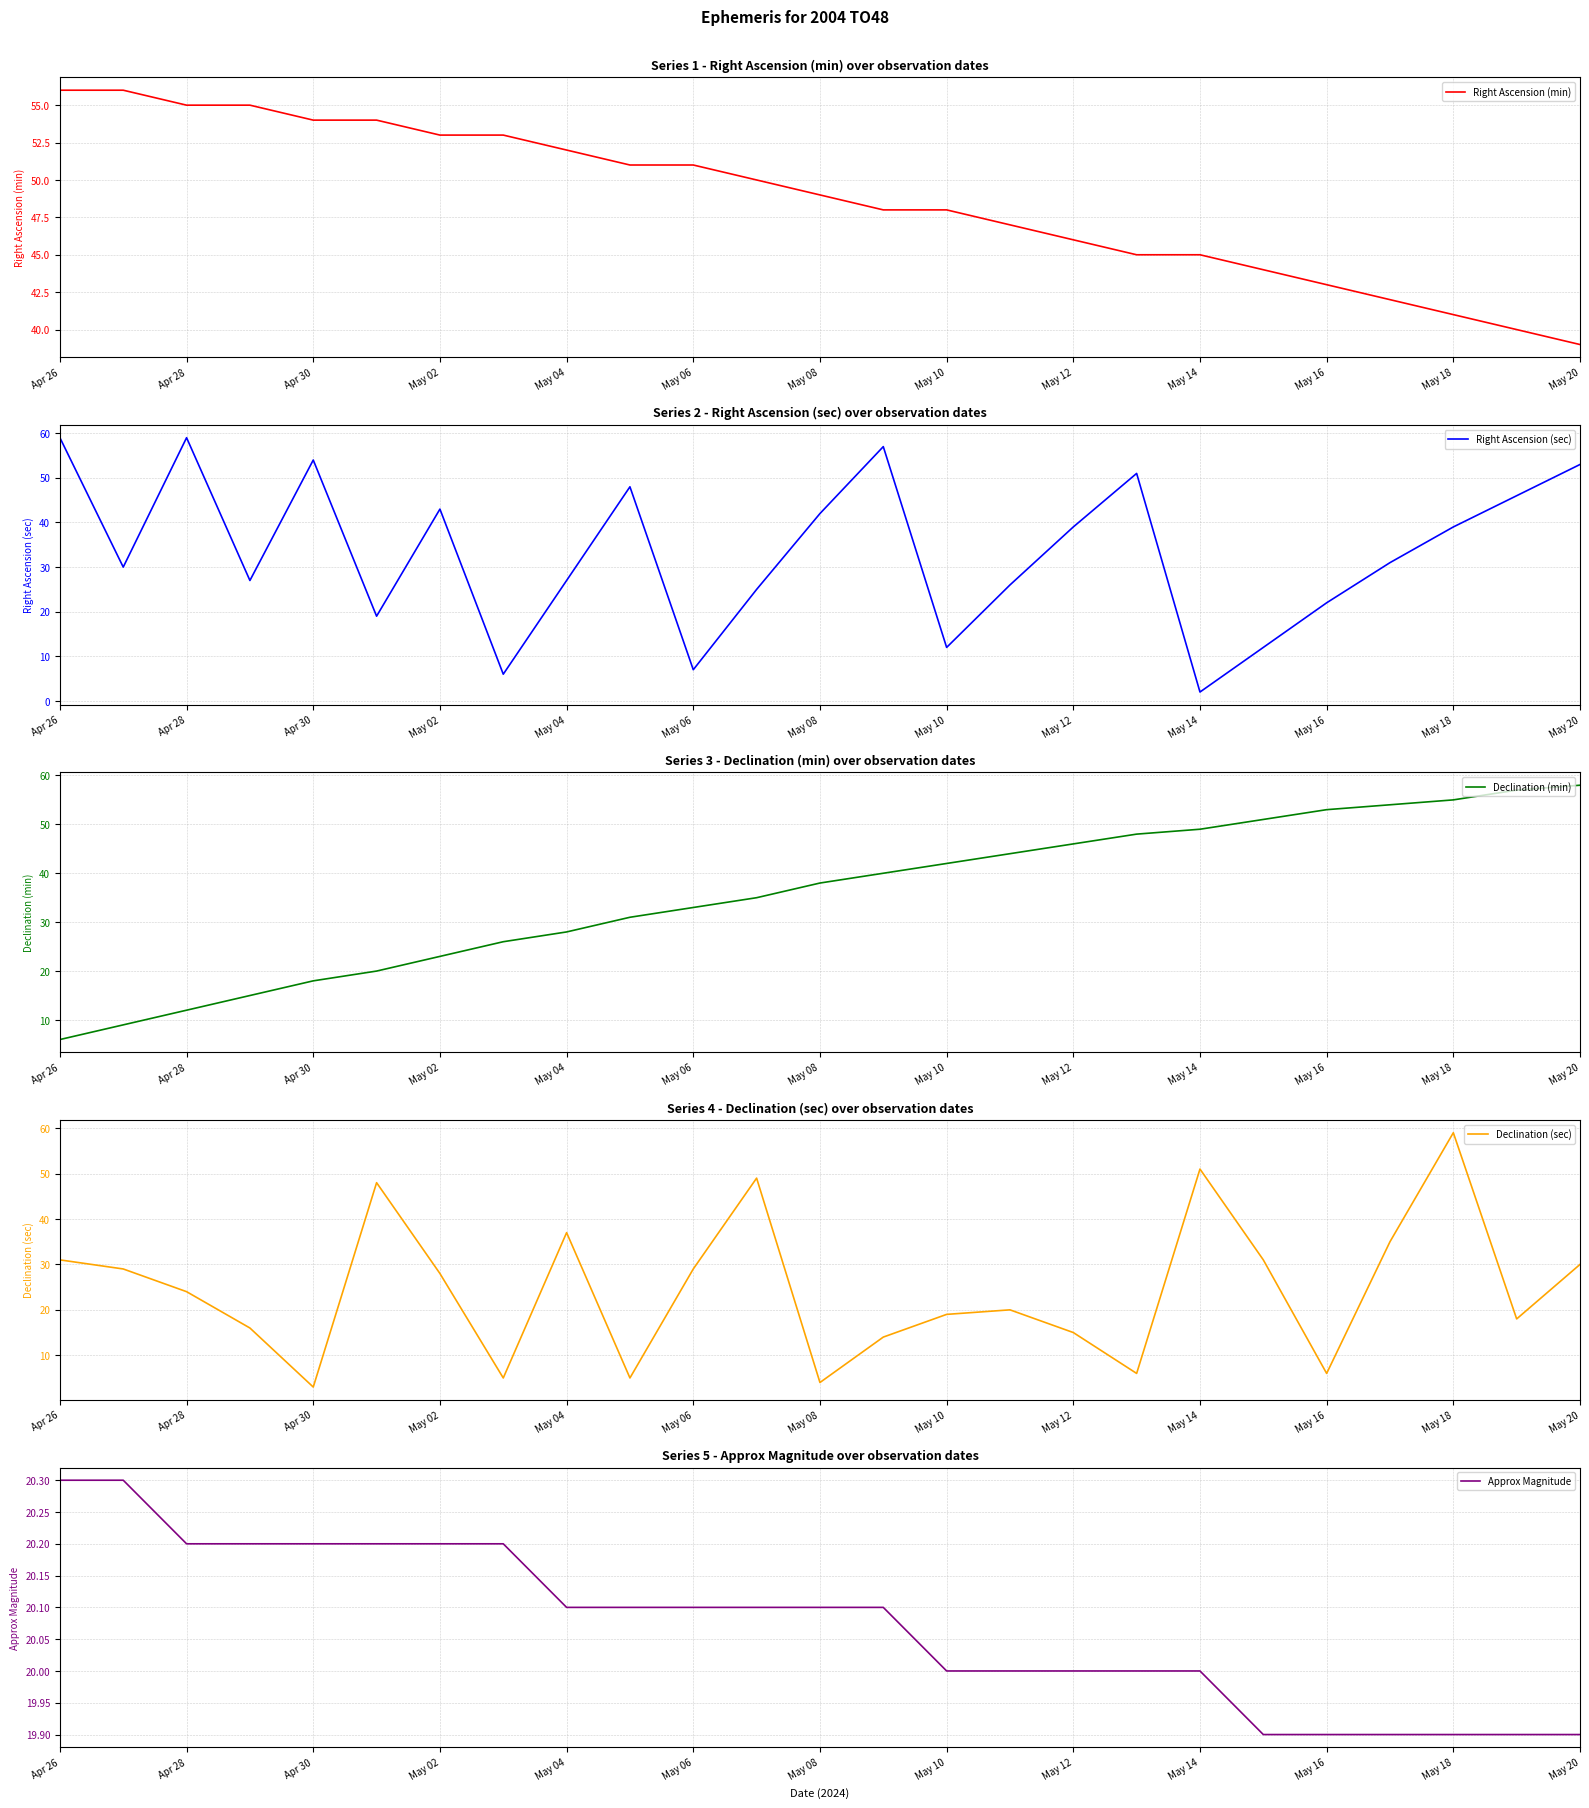

True or false: Right Ascension (min) and Declination (min) cross at least once.

False